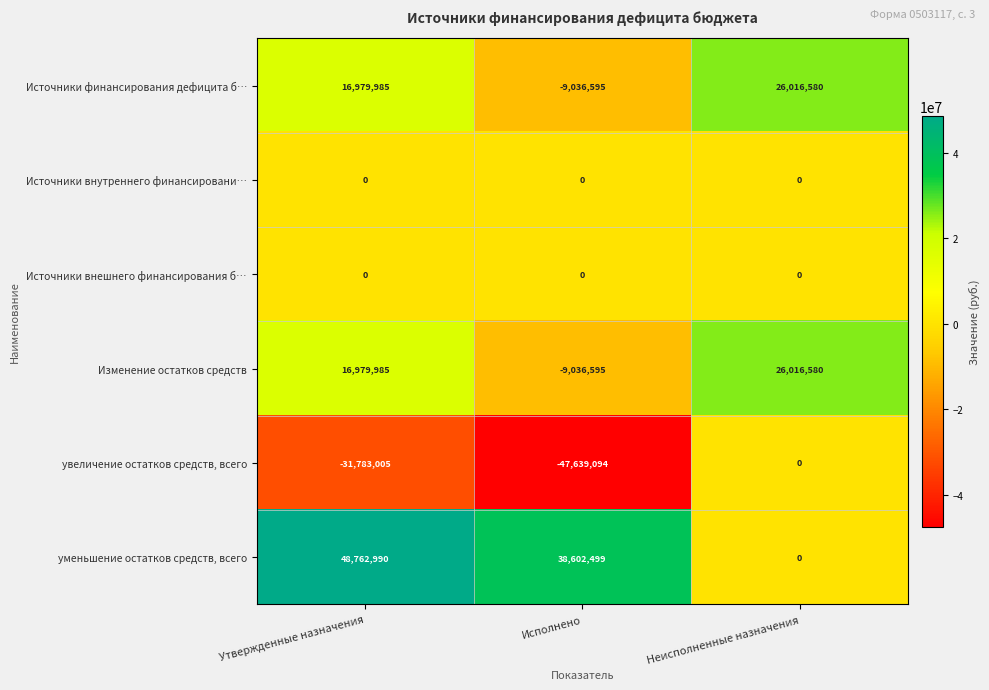

The Источники финансирования дефицита б… series shows 26016580 at Неисполненные назначения. True or false?

True